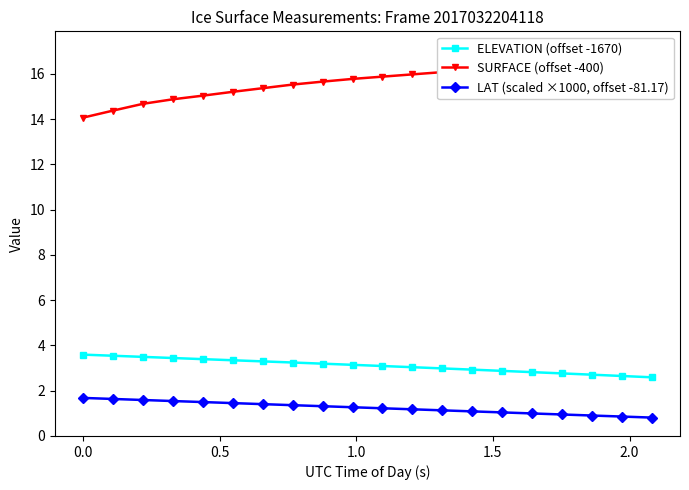

True or false: ELEVATION (offset -1670) and LAT (scaled ×1000, offset -81.17) cross at least once.

False